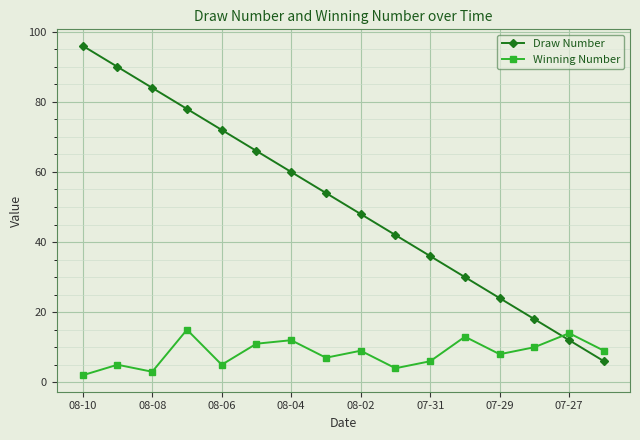

Rank the series by their maximum value, from lowest to highest.

Winning Number, Draw Number